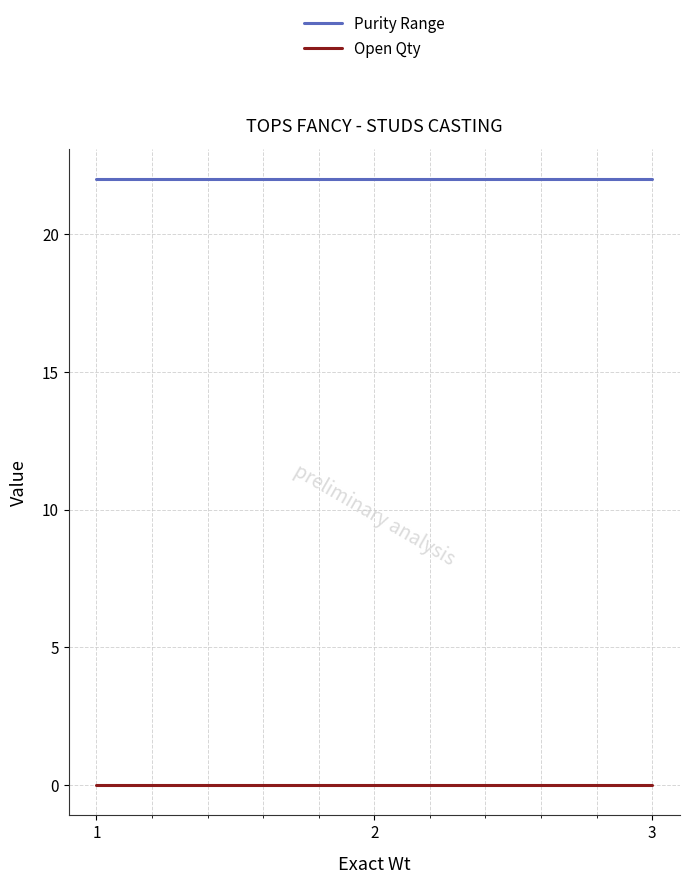

Count the number of data series in this chart.

2